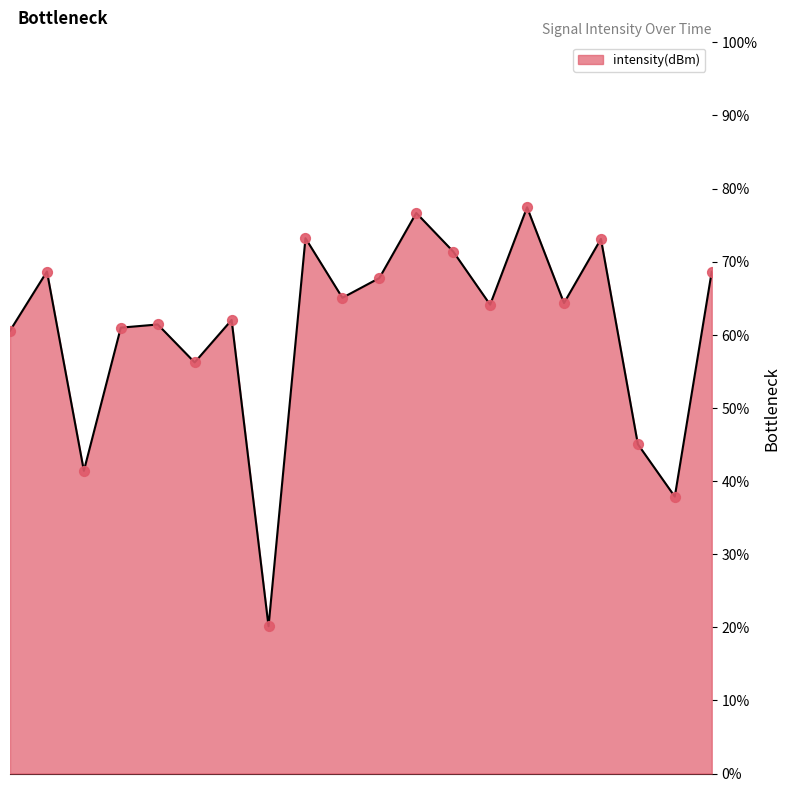

What is the greatest value displayed?

77.4